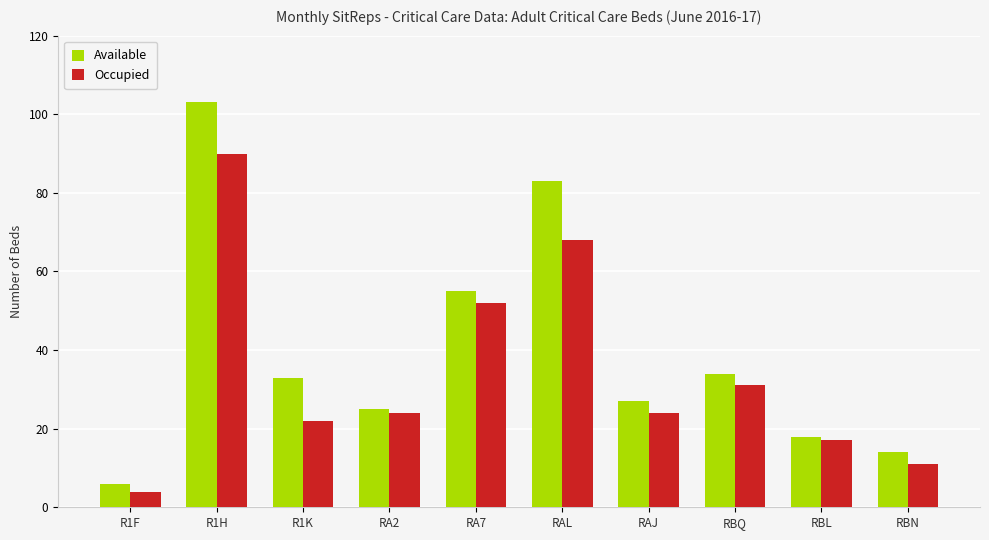

Which category has the lowest value across all series?

R1F